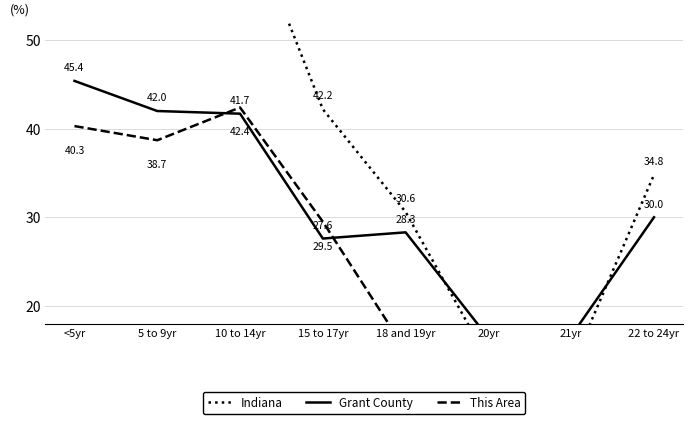

True or false: Grant County has more than 2 interior local peaks.

False